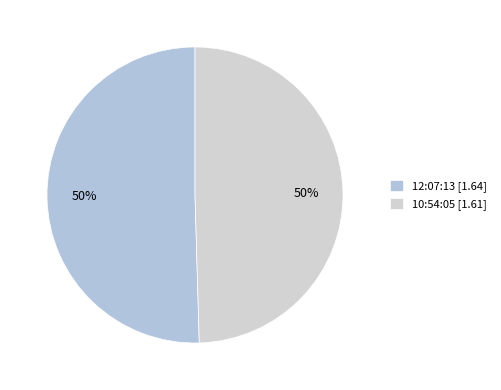

How many slices are in this pie chart?

2